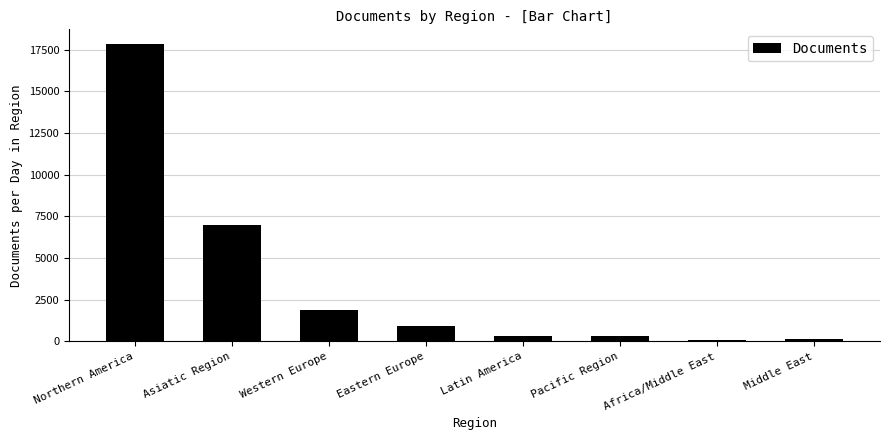

What position from the right is Pacific Region?

3